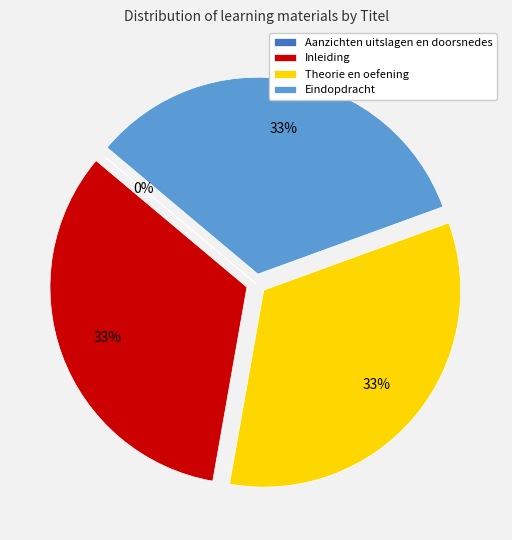

The Inleiding slice represents 26% of the pie. True or false?

False